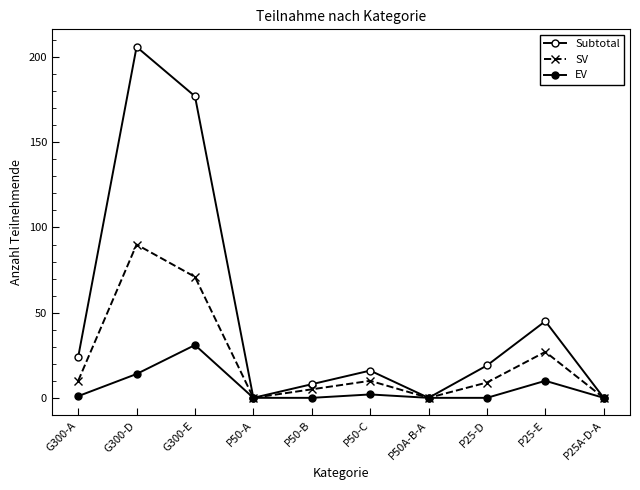

What is the label of the 9th point from the left?

P25-E